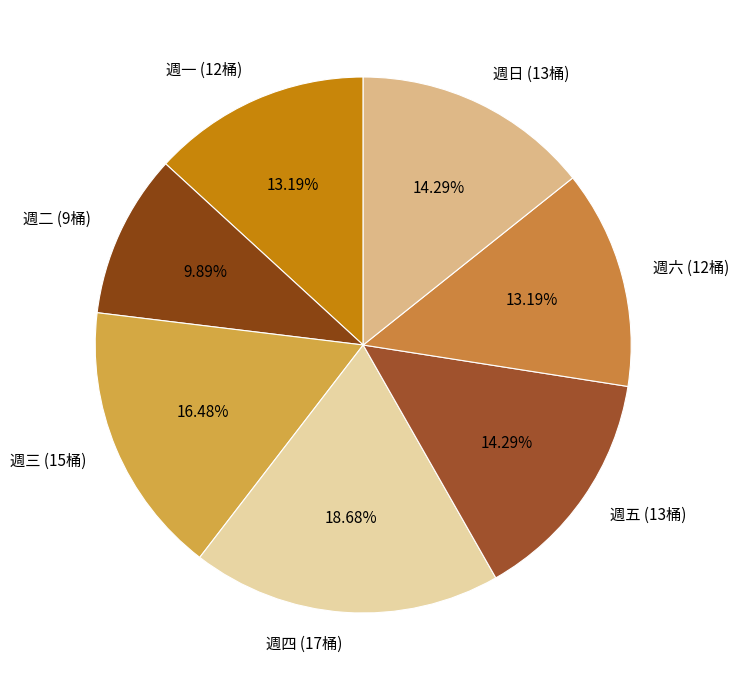

Combined, do 週一 (12桶) and 週日 (13桶) account for over 50%?

No